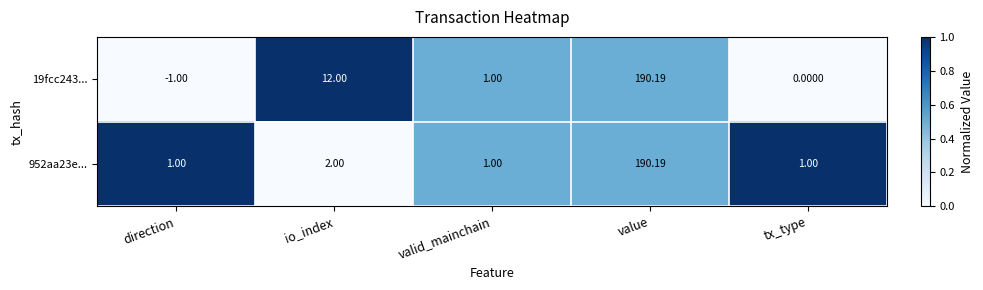

Is the value of 952aa23e... at direction greater than the value of 19fcc243... at value?

No